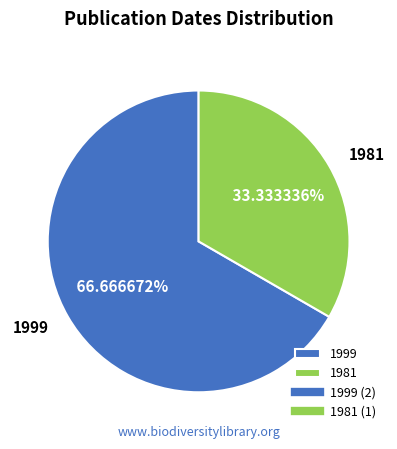

Rank the categories by value from highest to lowest.

1999, 1981